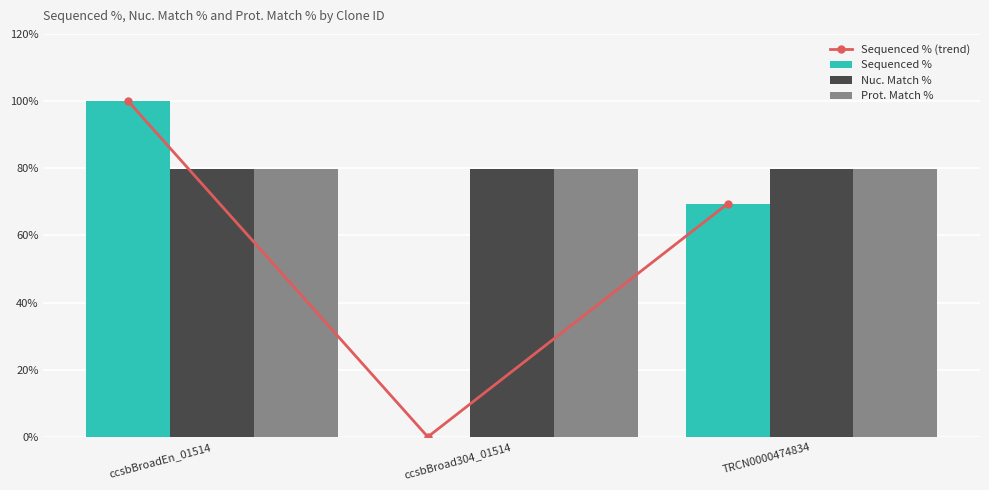

What is the label of the 3rd bar from the right?

ccsbBroadEn_01514